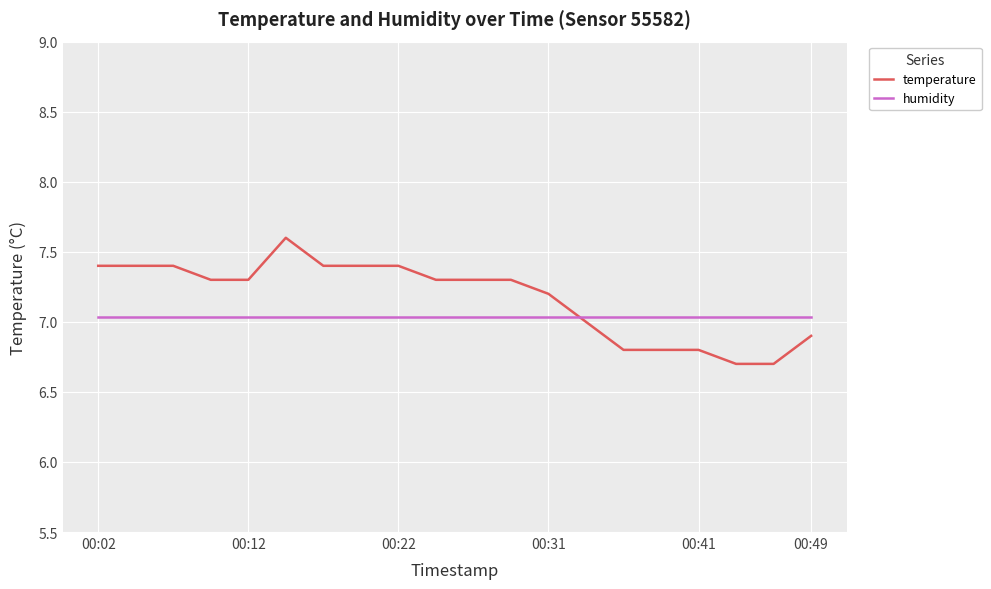

Rank the series by their maximum value, from highest to lowest.

temperature, humidity